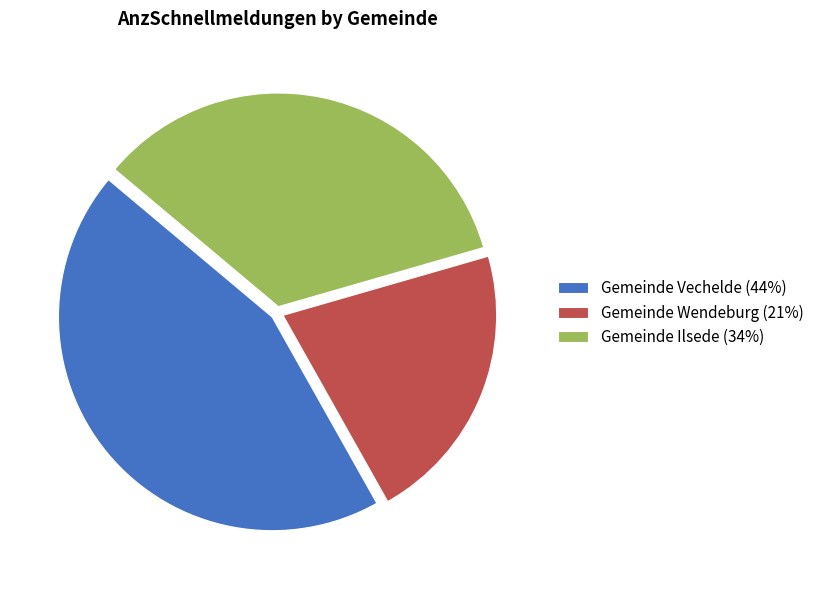

True or false: Gemeinde Wendeburg (21%) accounts for 21% of the total.

True